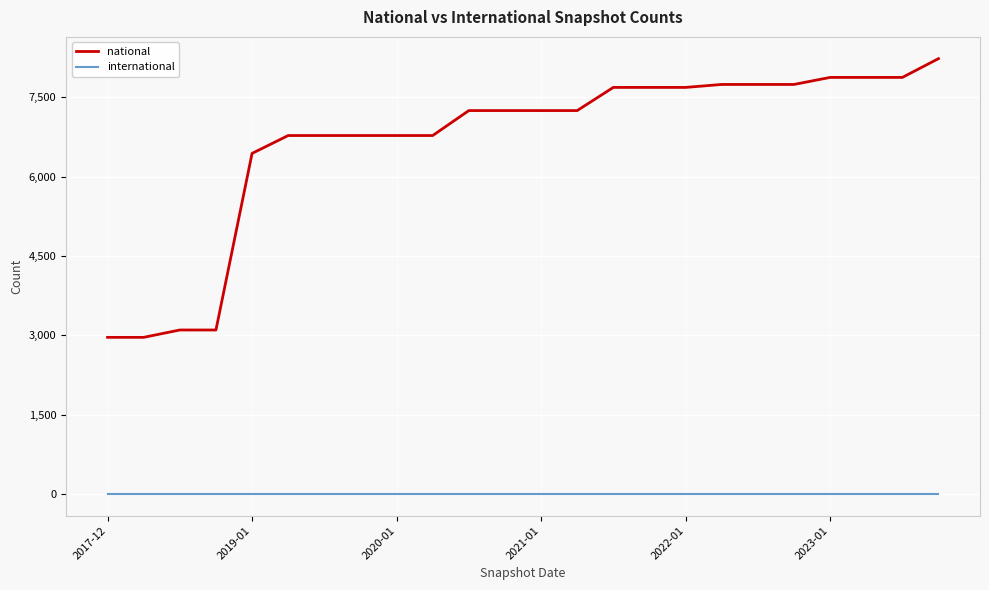

Rank the series by their maximum value, from highest to lowest.

national, international